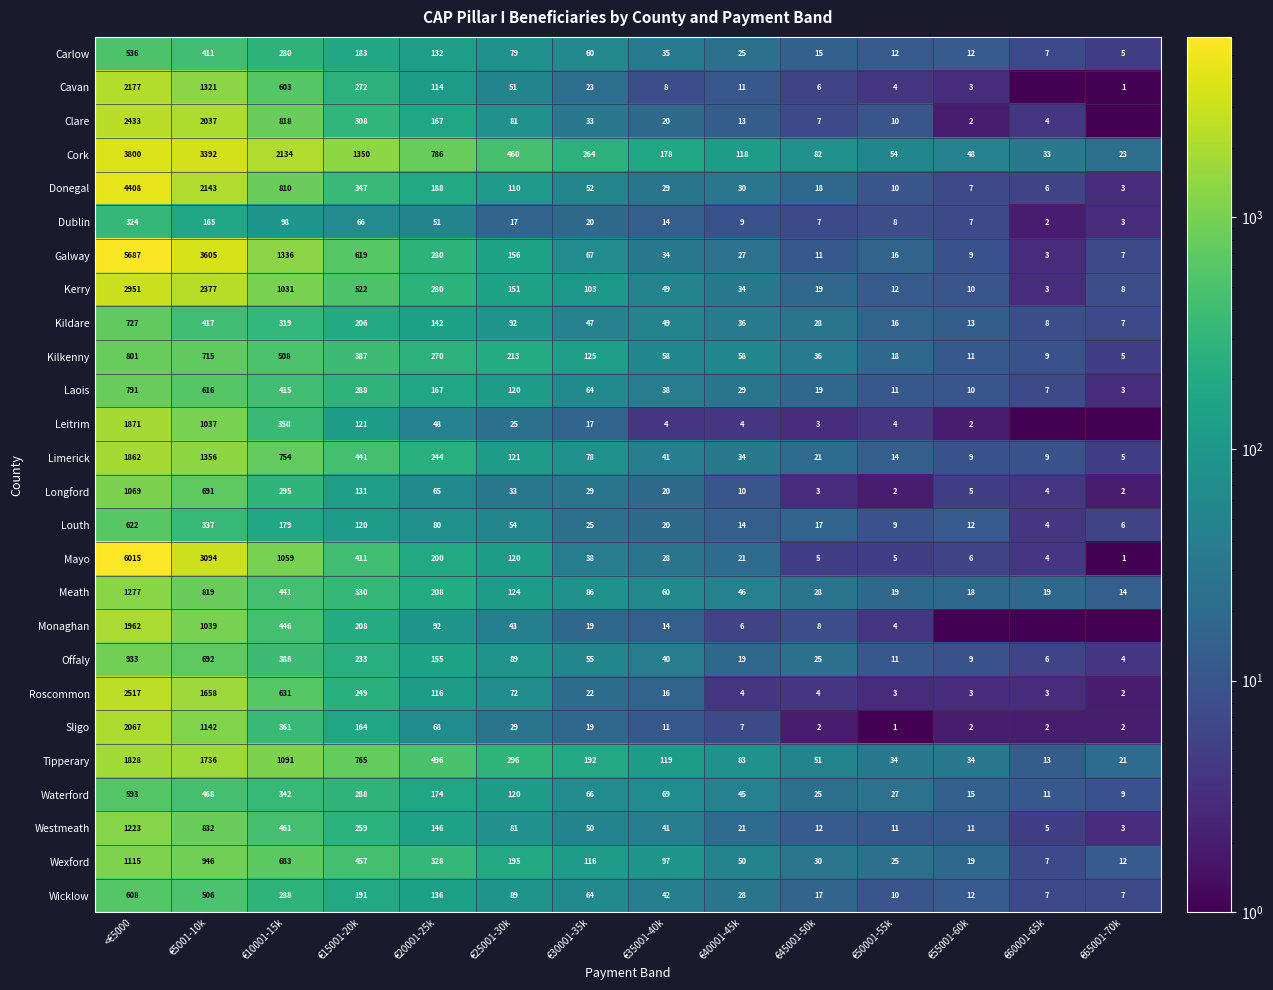

Which category has the highest value in the Mayo series?

<€5000